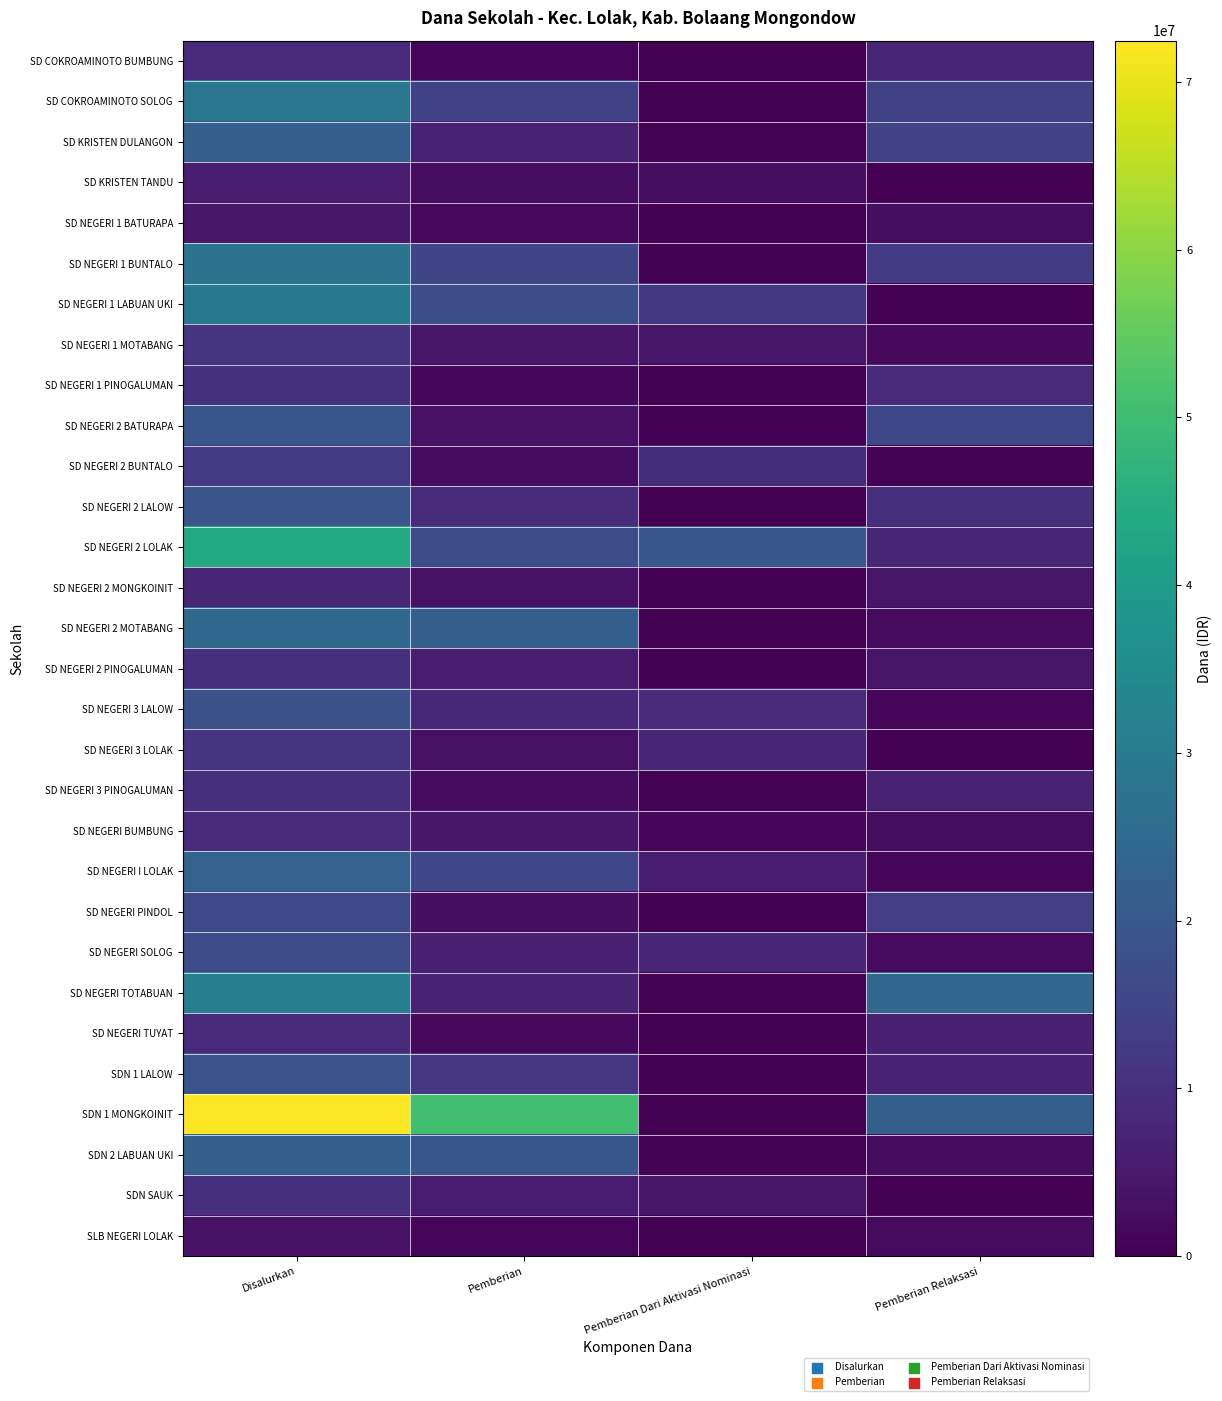

At how many categories does at least one series exceed 71345505?

1